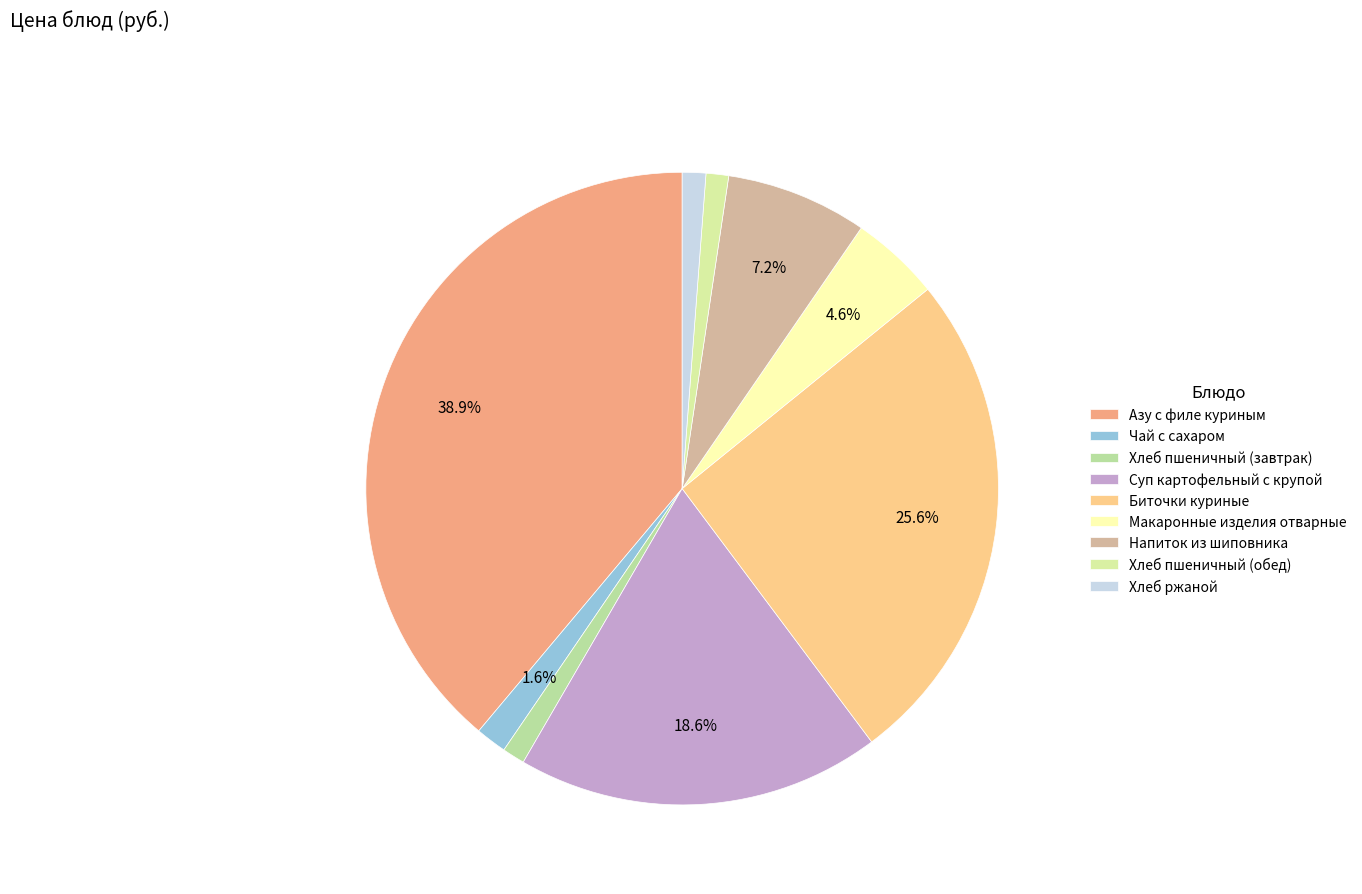

Which category has the smallest portion of the pie?

Хлеб пшеничный (завтрак)